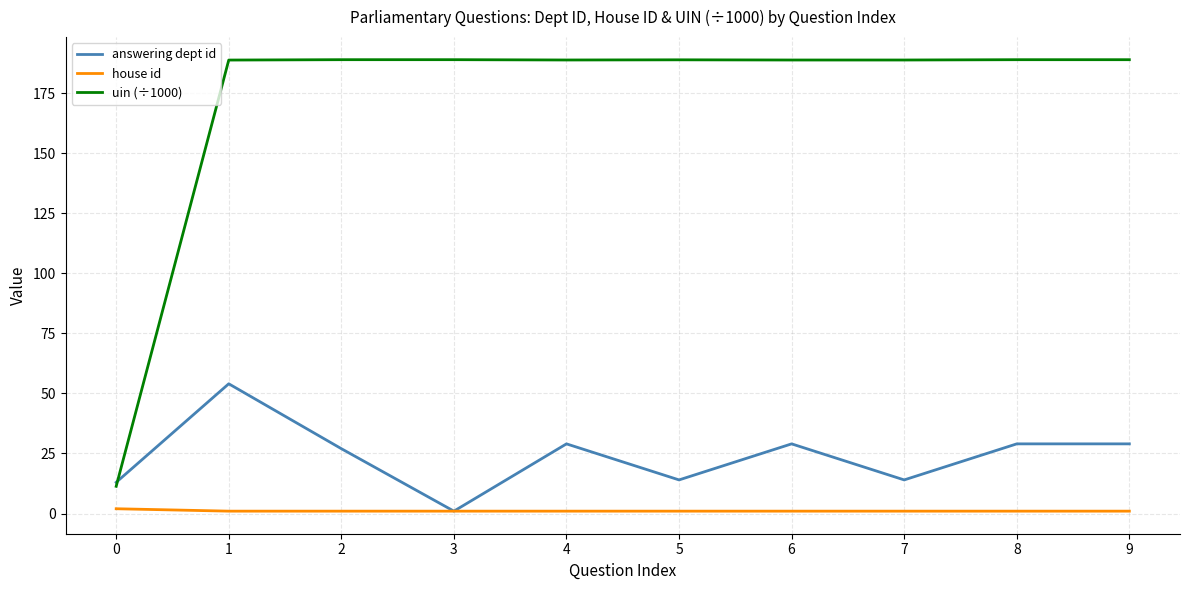

What is the spread (max minus min) of values at 9?

187.9